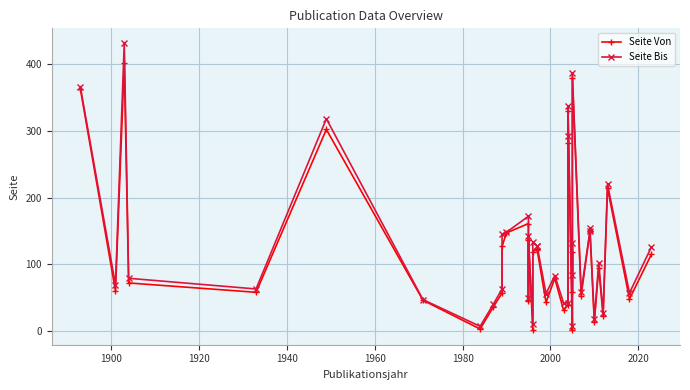

Reading right to left, list all the values displayed in this chart.

Seite Von: 115	48	214	22	95	13	150	149	53	379	59	119	1	329	281	39	31	79	43	121	123	119	1	137	45	161	147	127	57	36	3	46	302	58	72	401	60	363
Seite Bis: 126	57	220	27	102	18	154	150	59	386	84	132	8	337	292	42	42	83	56	127	127	133	11	142	49	172	148	145	63	40	7	47	318	63	79	432	69	366